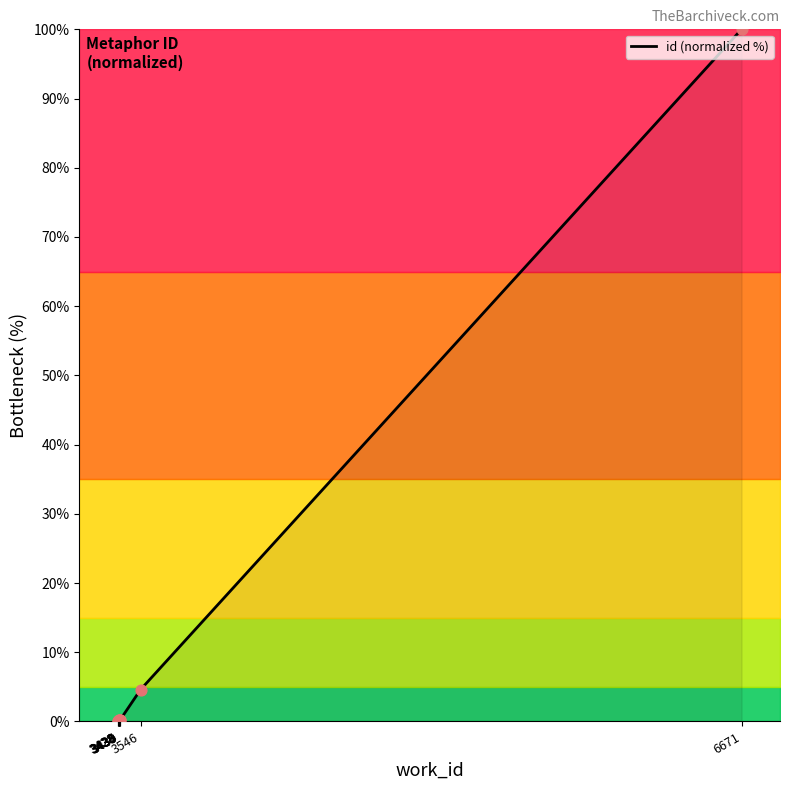

Between 3433 and 3428, which is larger?

3433